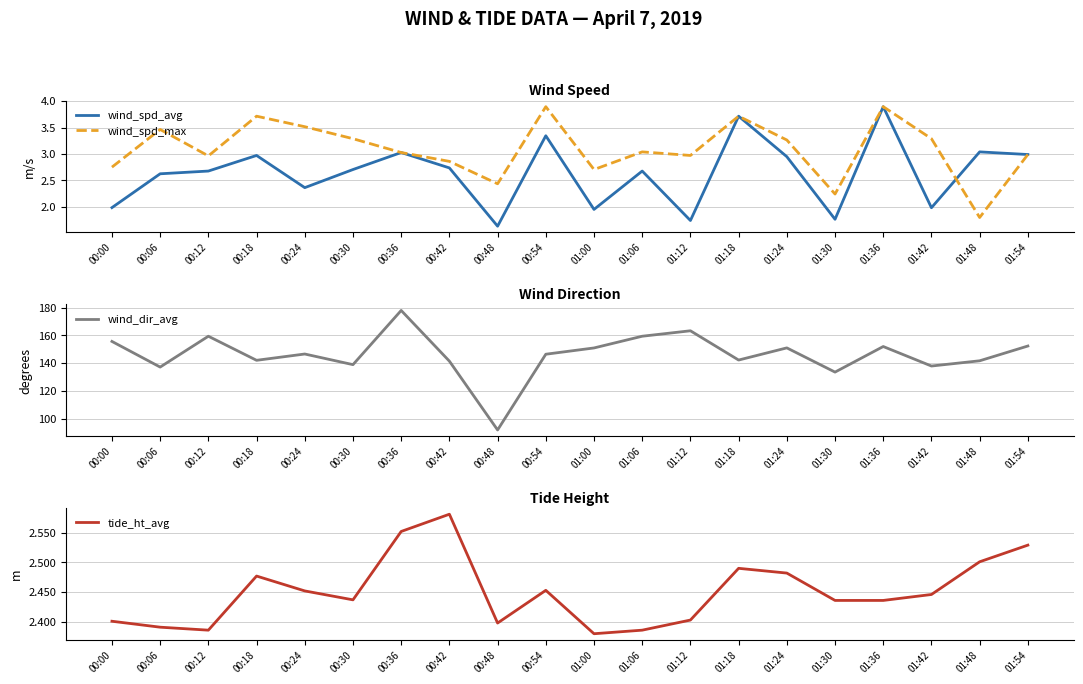

List the labels in order of tide_ht_avg value, smallest first.

01:00, 00:12, 01:06, 00:06, 00:48, 00:00, 01:12, 01:30, 01:36, 00:30, 01:42, 00:24, 00:54, 00:18, 01:24, 01:18, 01:48, 01:54, 00:36, 00:42